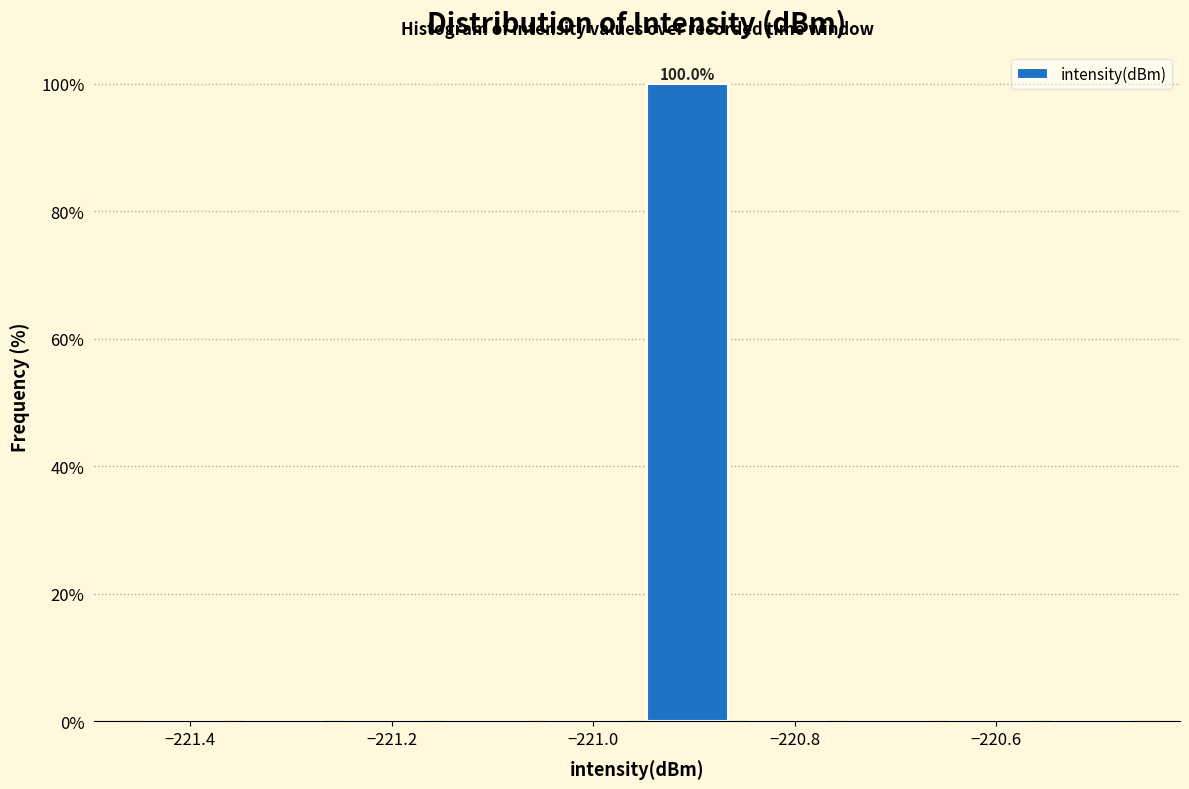

Which range on the x-axis has the tallest bar?

-220.96 to -220.86